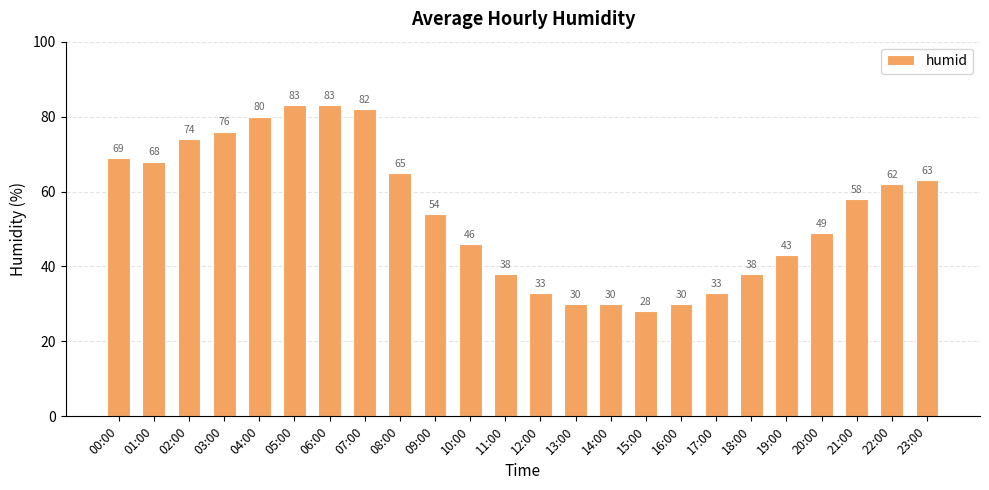

The chart shows a value of 30 at 13:00. True or false?

True